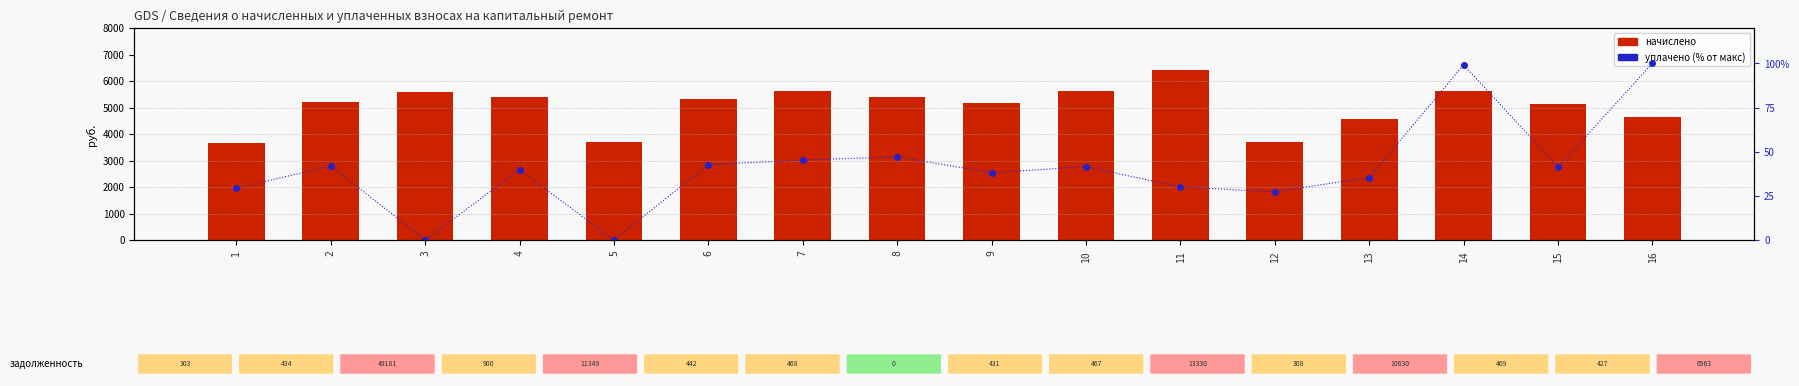

Rank the series by their average value, from lowest to highest.

уплачено (% от макс), начислено